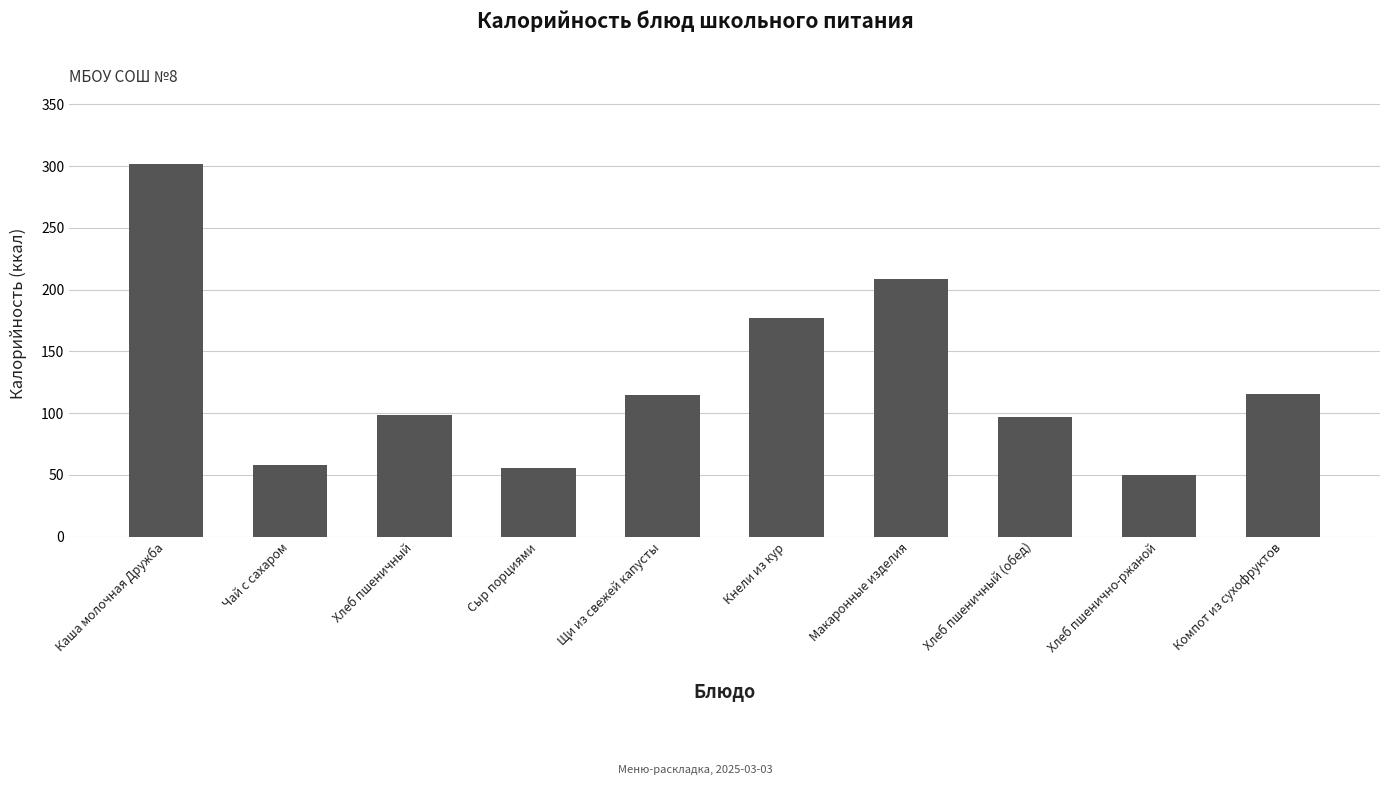

What is the value of the 1st bar from the left?

301.4